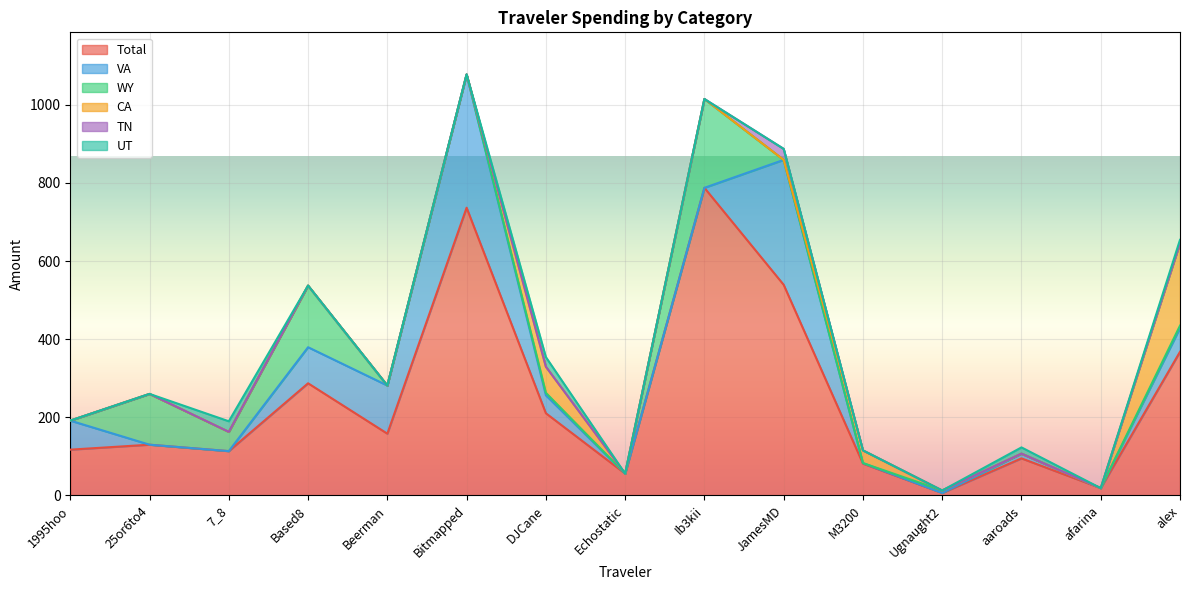

Which has a higher value, Echostatic or Beerman?

Beerman